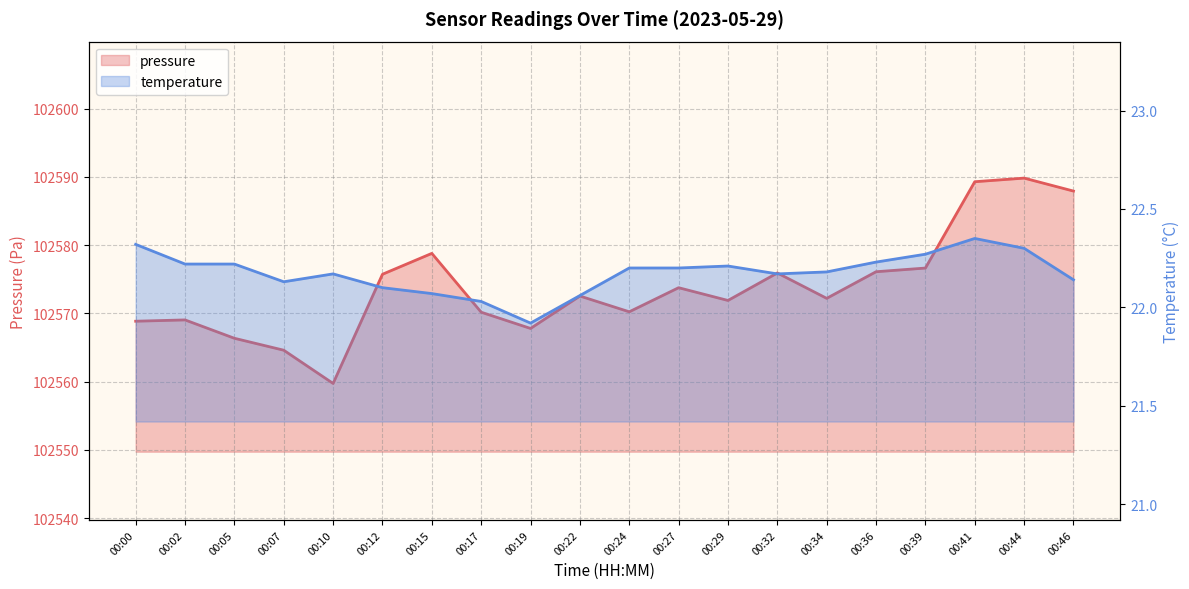

True or false: pressure and temperature intersect in this chart.

False